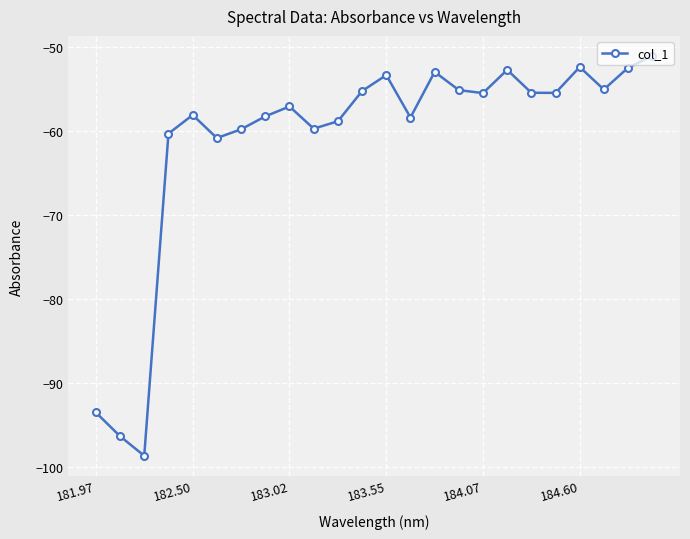

What is the difference between the second highest and second lowest values?

43.9